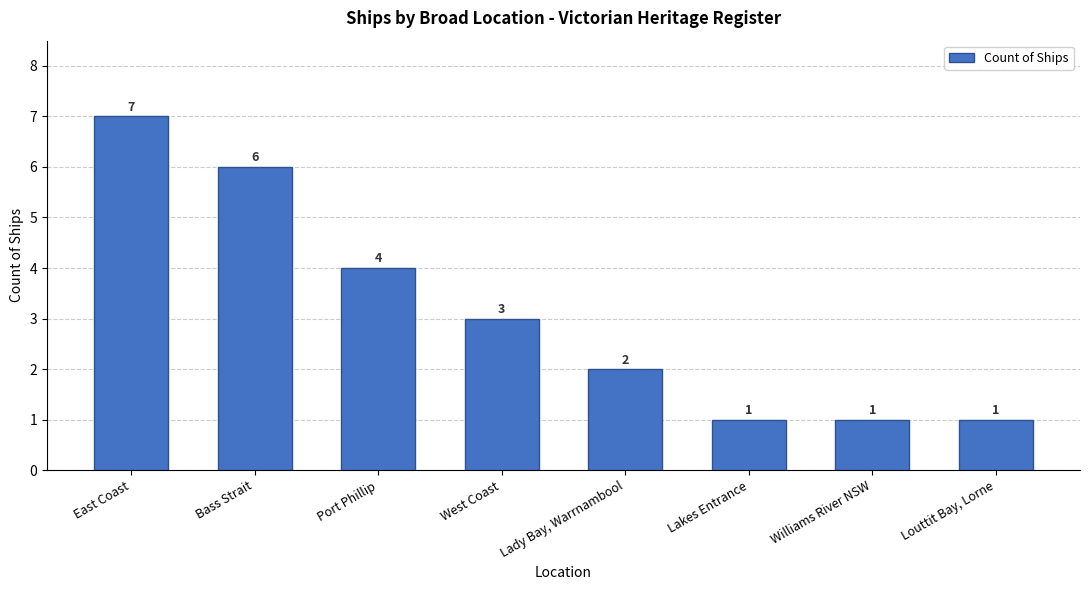

What is the difference between the maximum and minimum values?

6